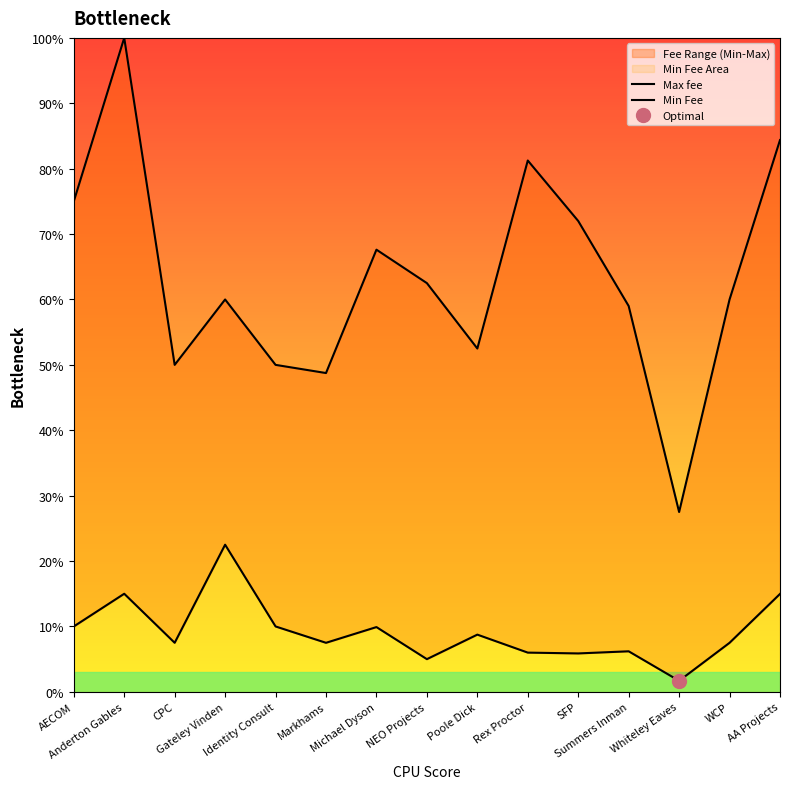

What is the average value of the Max fee series?

63.4